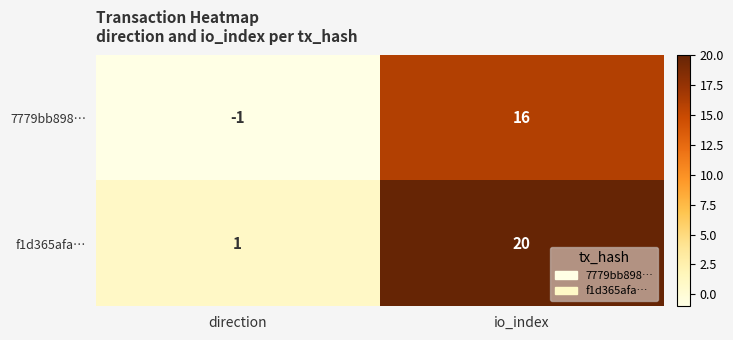

At which label is f1d365afa… closest to 10?

direction